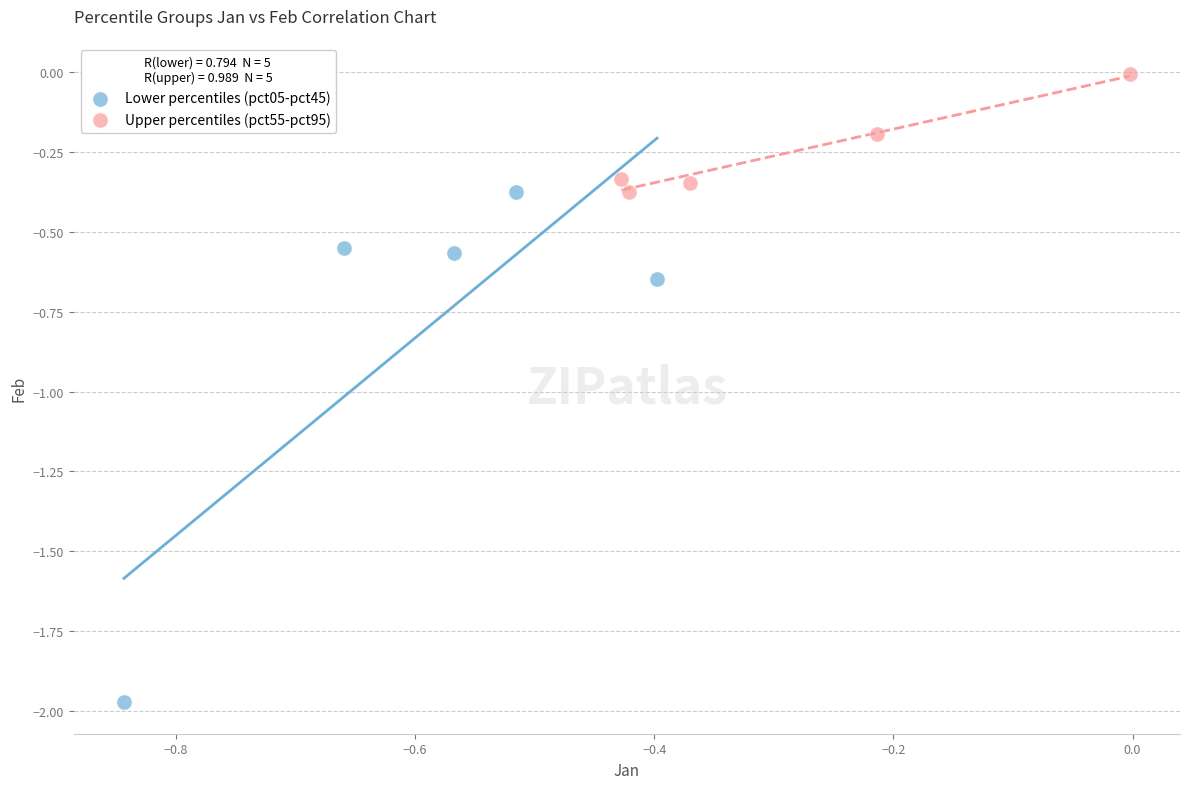

Which series reaches the maximum Y coordinate?

Upper percentiles (pct55-pct95)